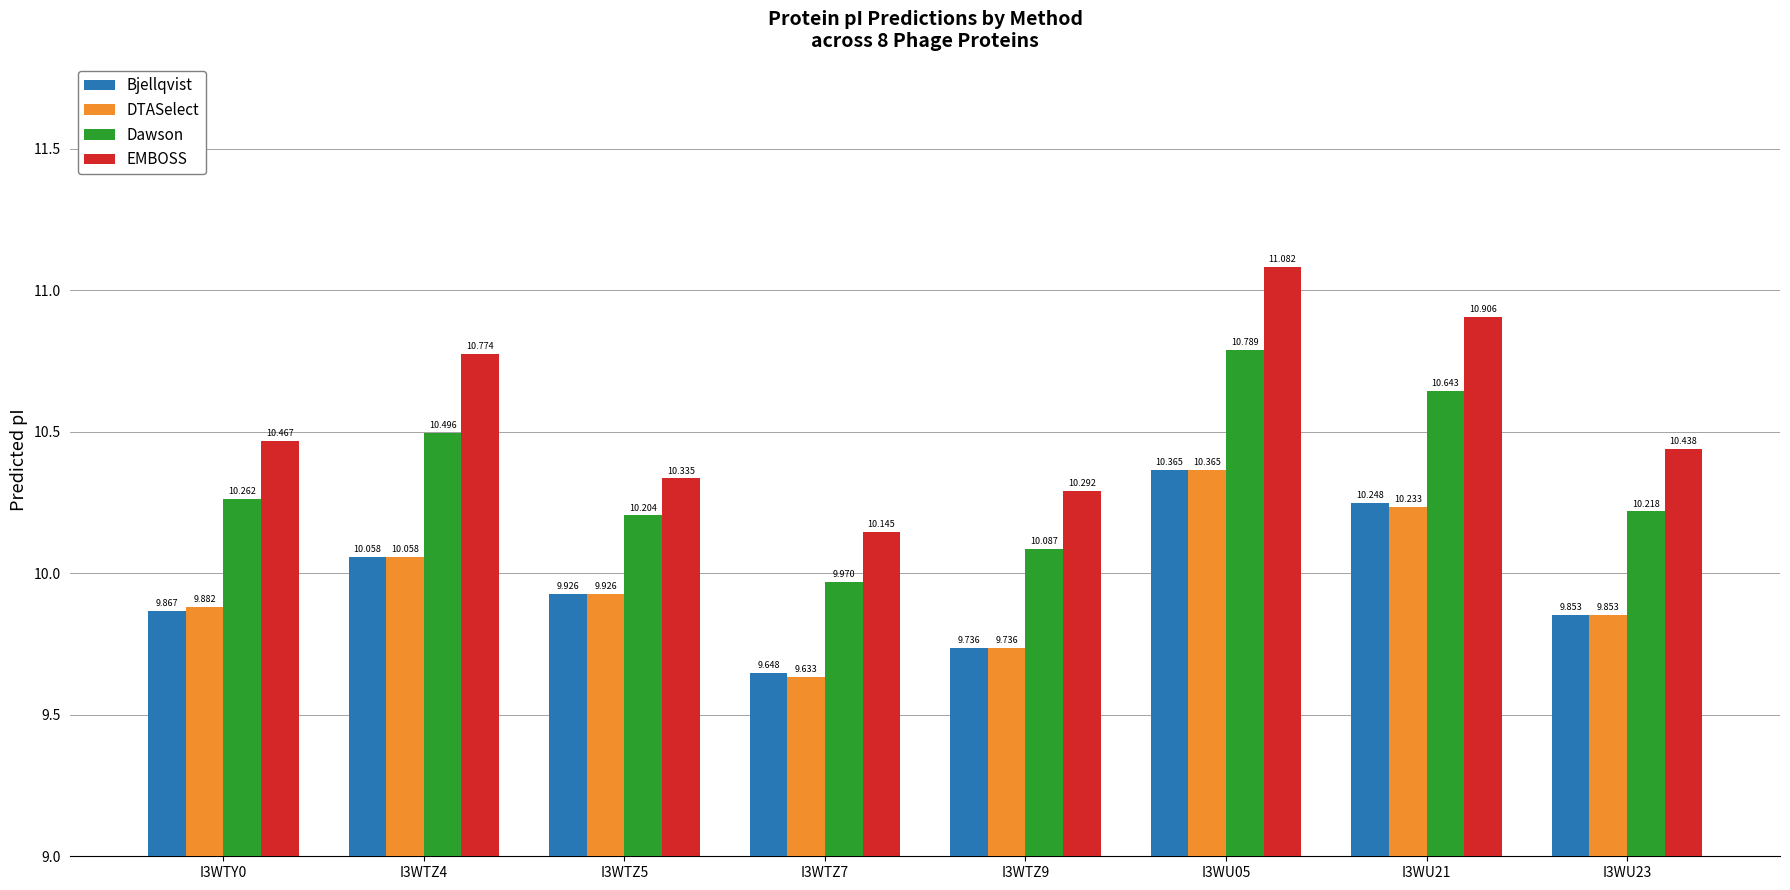

At which label does Dawson reach its peak?

I3WU05